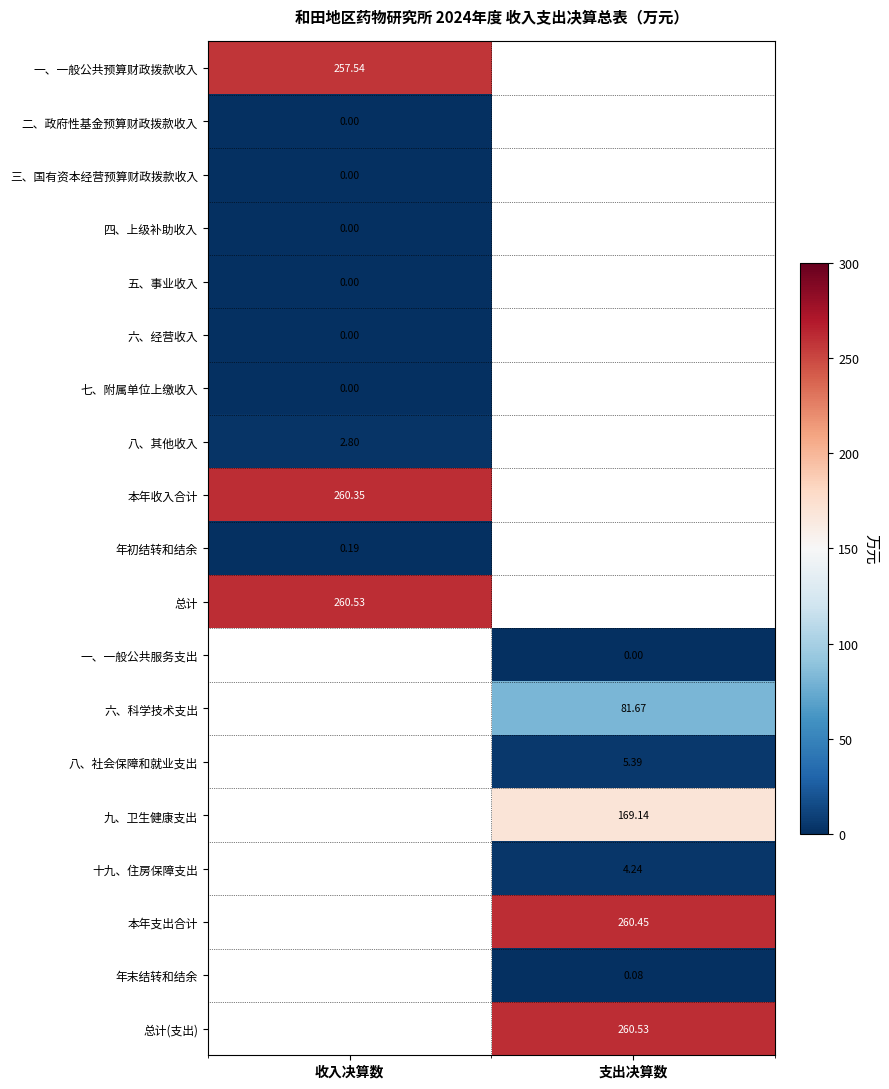

At how many categories does at least one series exceed 94?

2